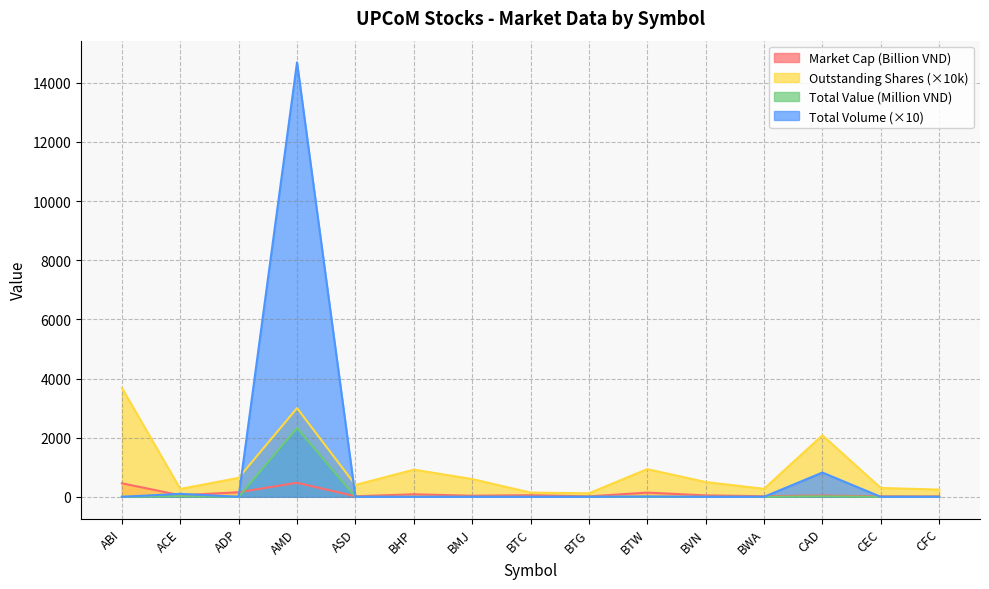

How many interior local valleys does the Market Cap (VND) series have?

5